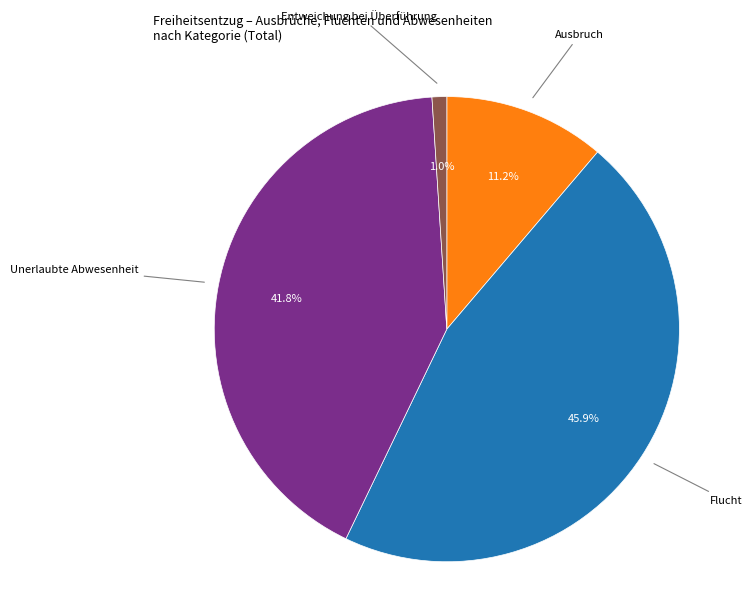

The Unerlaubte Abwesenheit slice represents 27% of the pie. True or false?

False